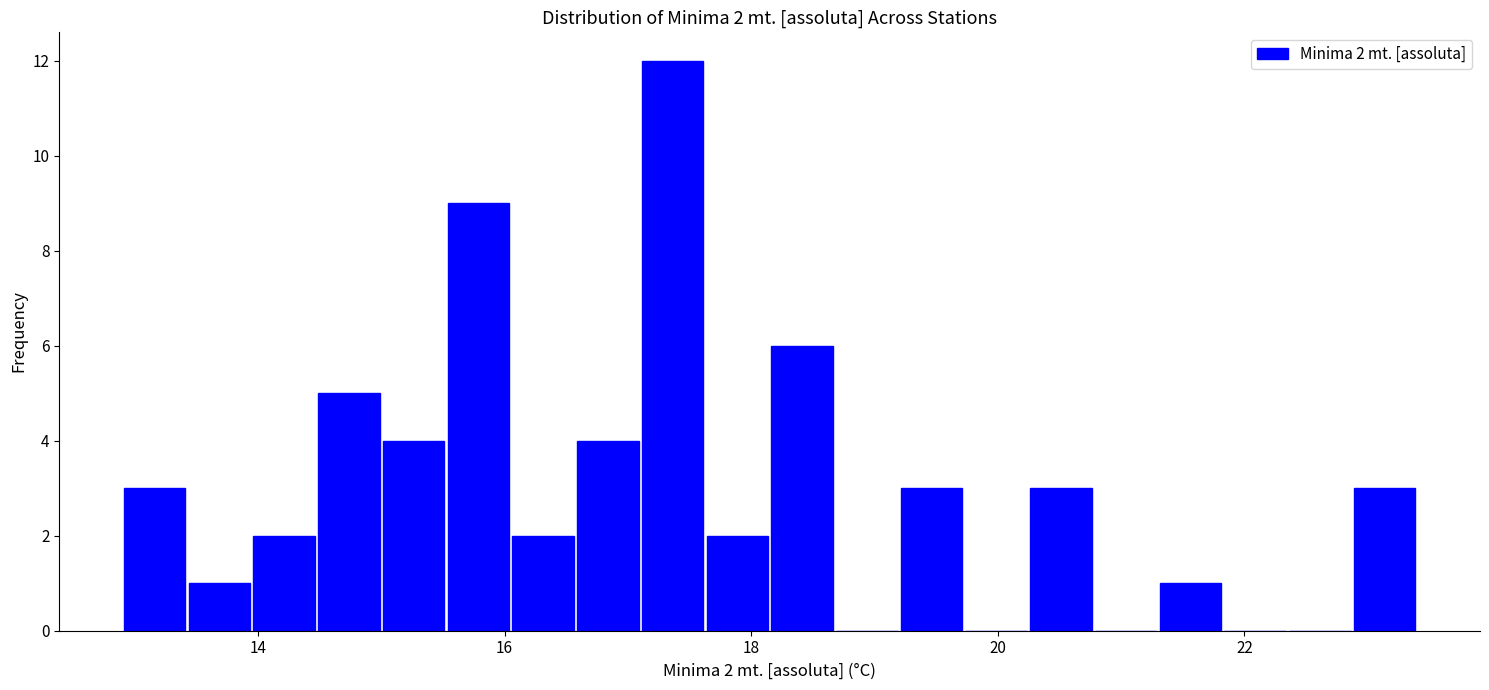

Read against the x-axis, roughly where is the centre of the tallest bar?

17.4